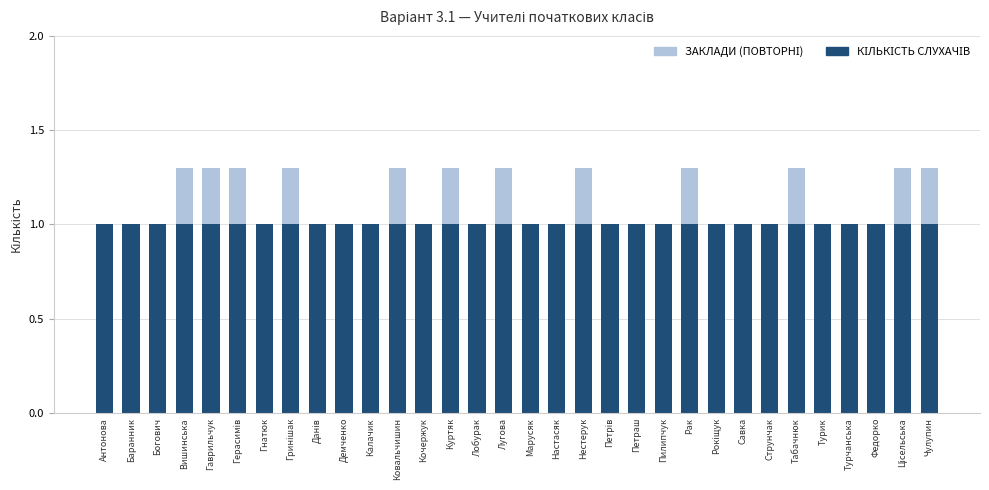

What is the total value across all series at Турик?

1.0